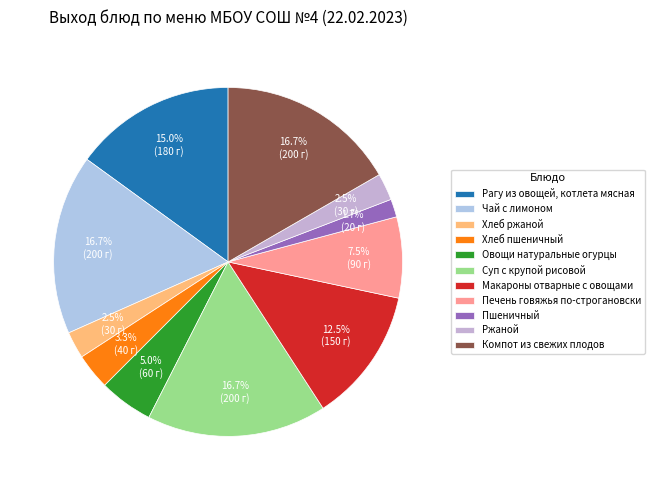

Which slice is the largest?

Чай с лимоном